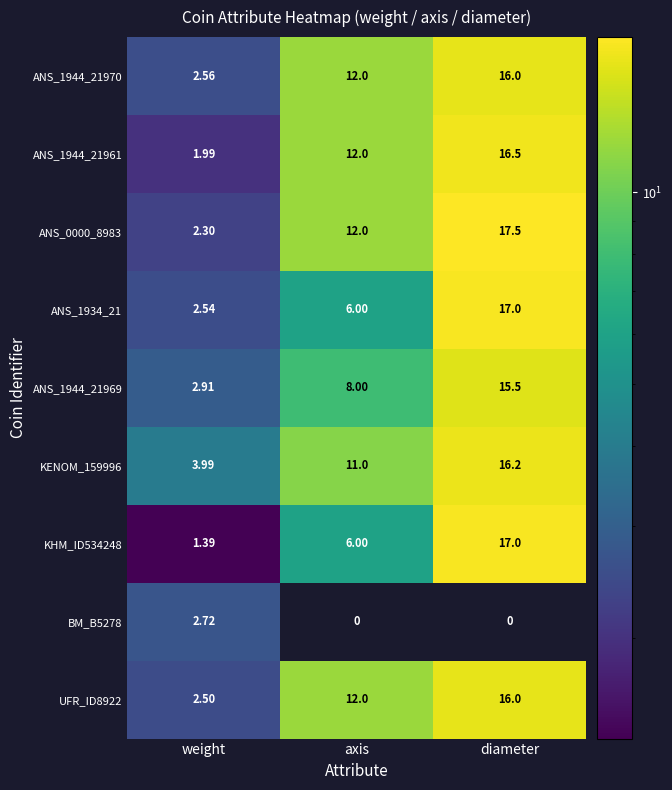

What is the average value of the UFR_ID8922 series?

10.2